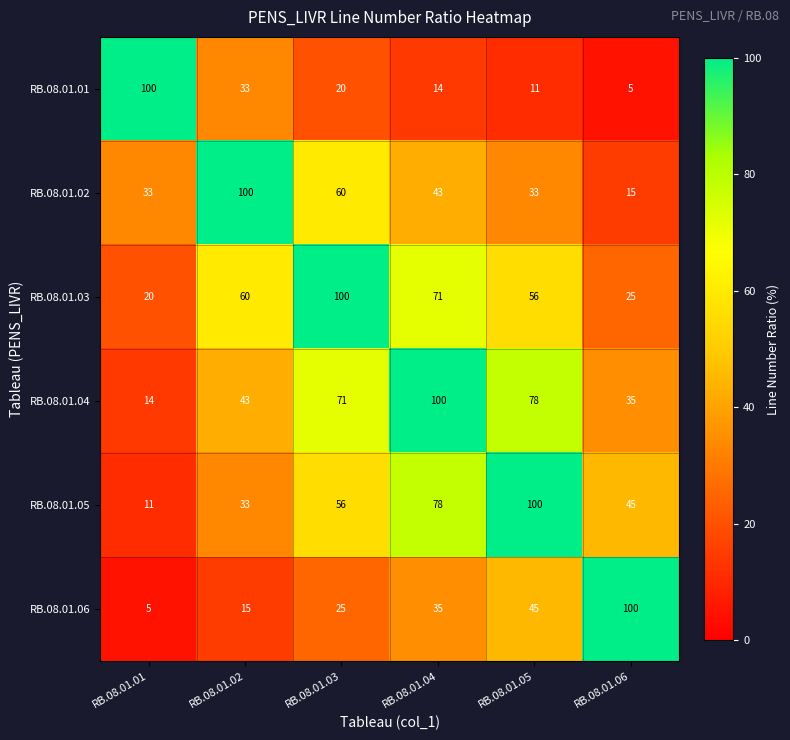

What is the smallest value displayed?

5